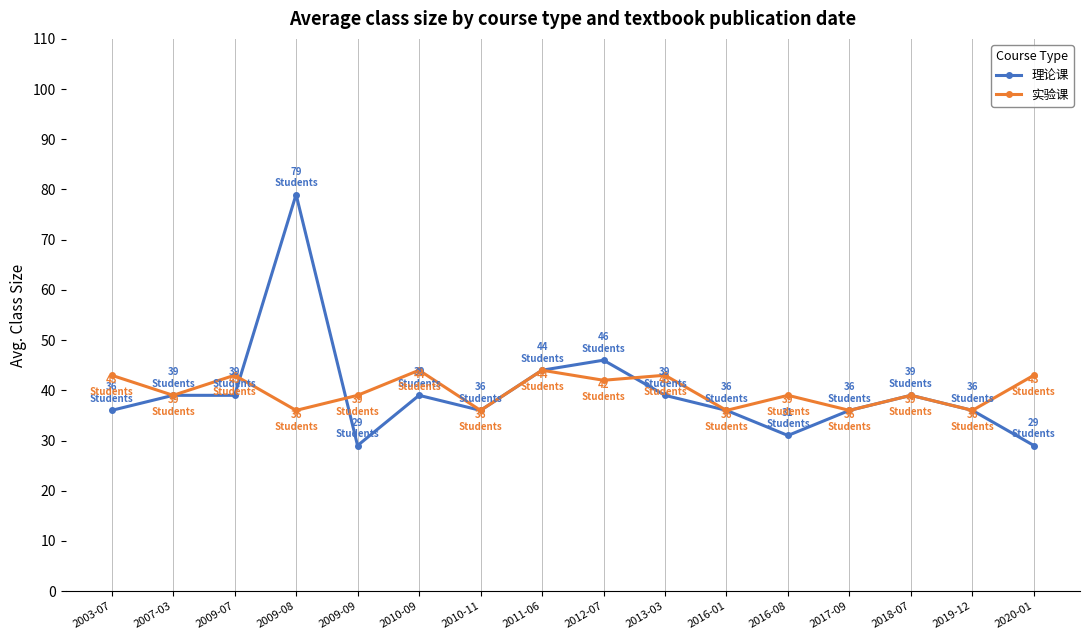

What are all the series names shown in the legend?

理论课, 实验课